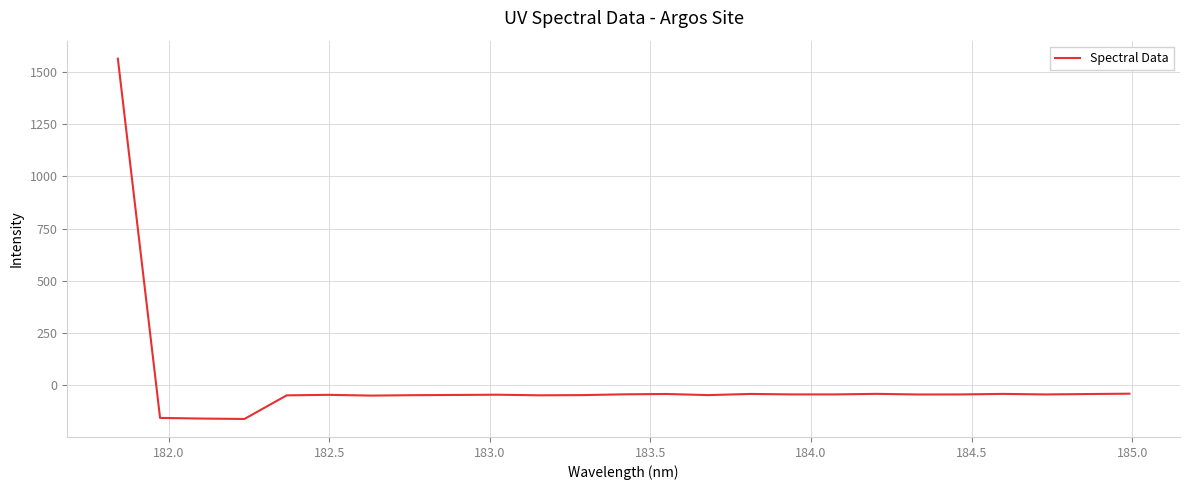

What is the smallest value displayed?

-161.2